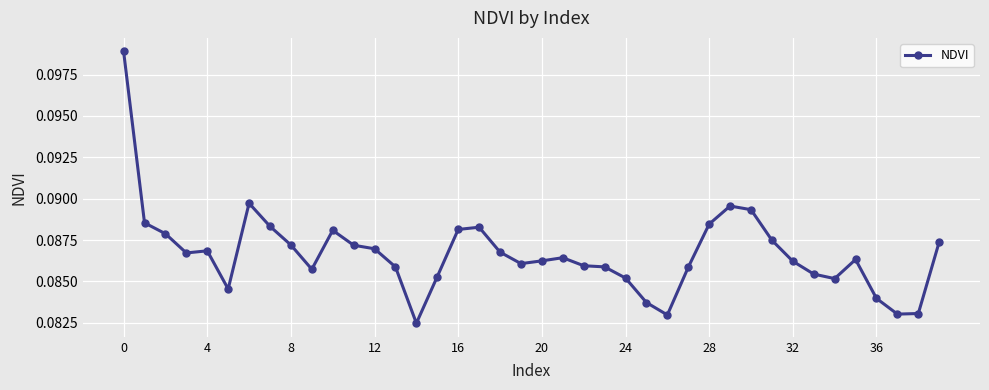

Count the values in the range 0 to 1.

40